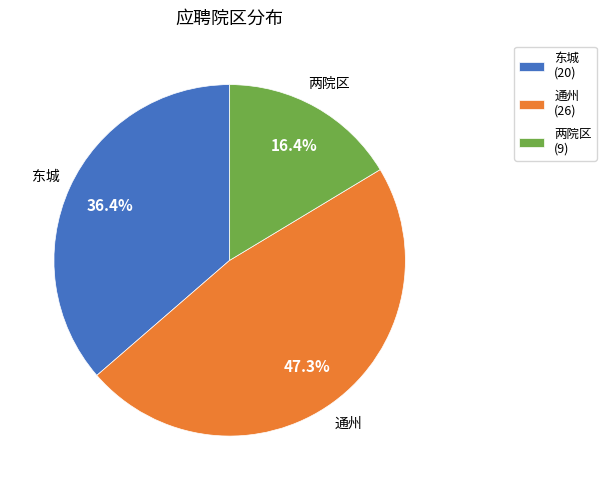

What percentage is NOT represented by 两院区?

83.6%